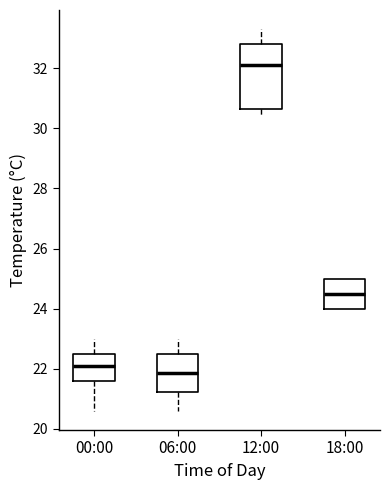

Which box is the tallest, from its lower edge to its upper edge?

12:00